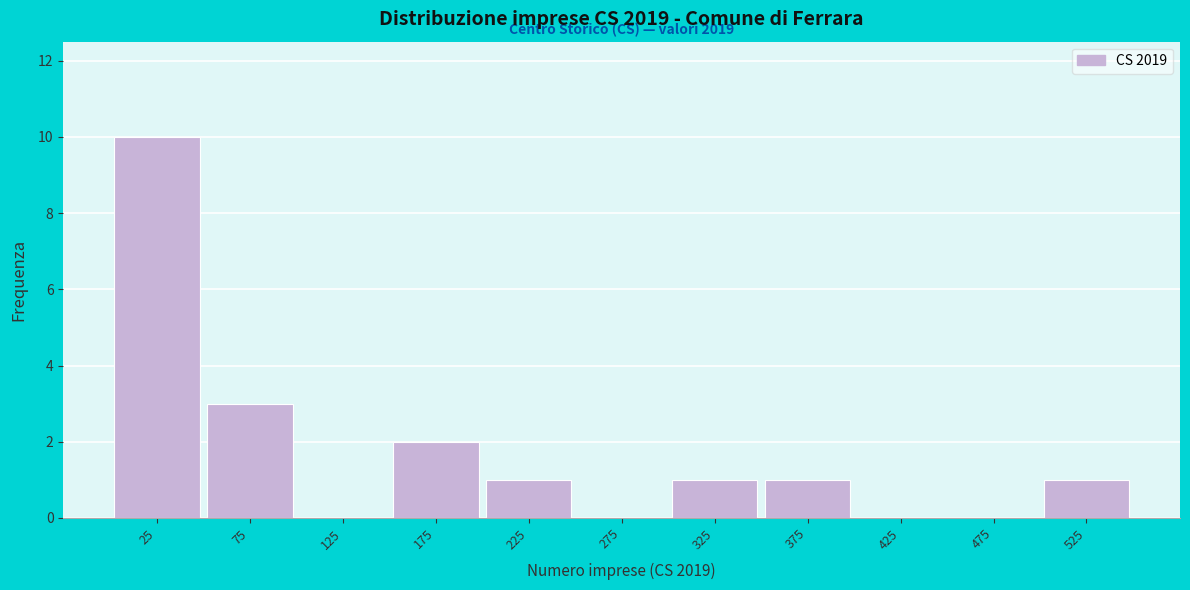

Over which range of the x-axis is the bar tallest?

0 to 50